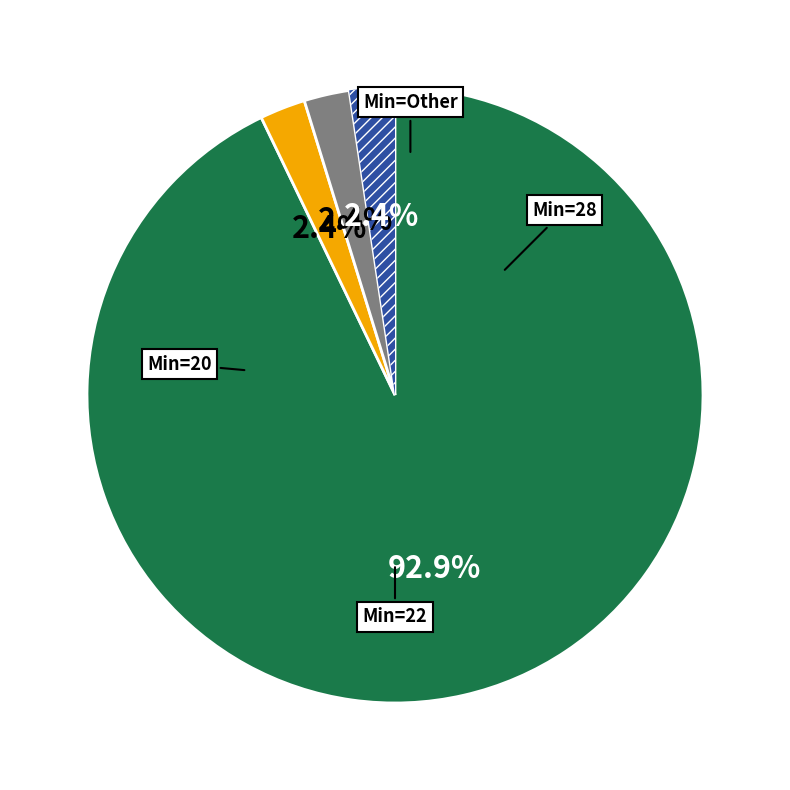

Does any single category account for the majority?

Yes